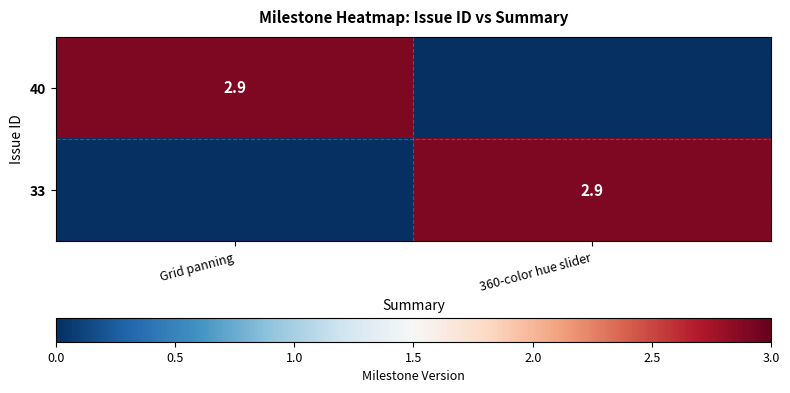

The 40 series shows 3.9 at Grid panning. True or false?

False